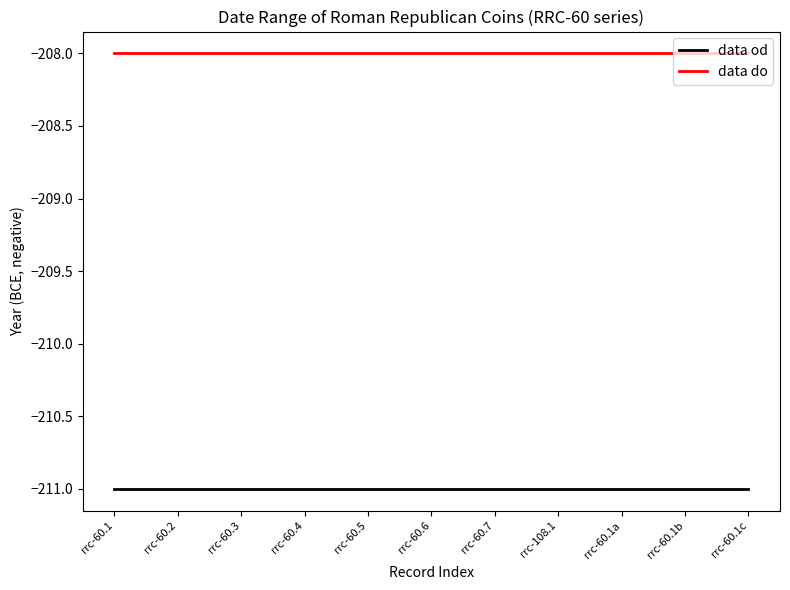

How many lines are shown in the chart?

2